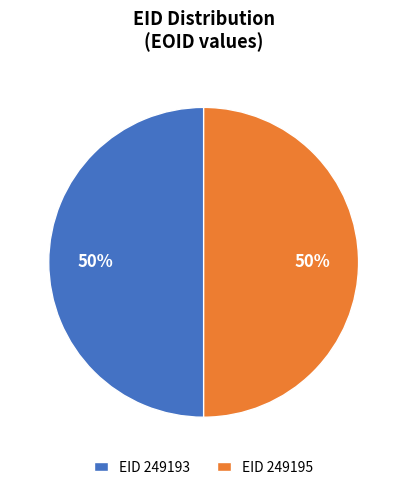

Is it true that EID 249195 is 59% of the pie?

False